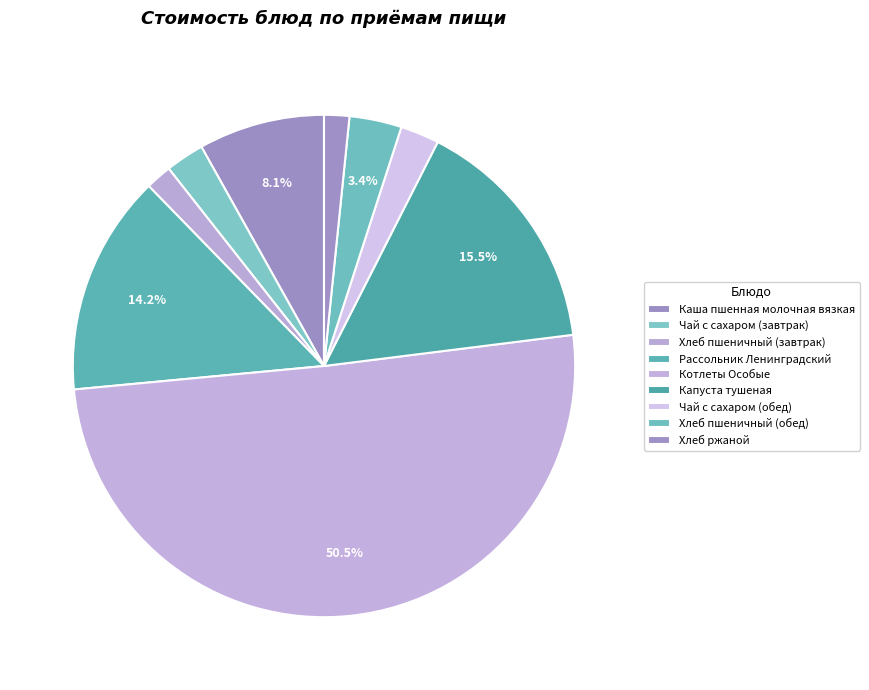

To the nearest percent, what is the combined percentage of Капуста тушеная and Хлеб пшеничный (обед)?

19%